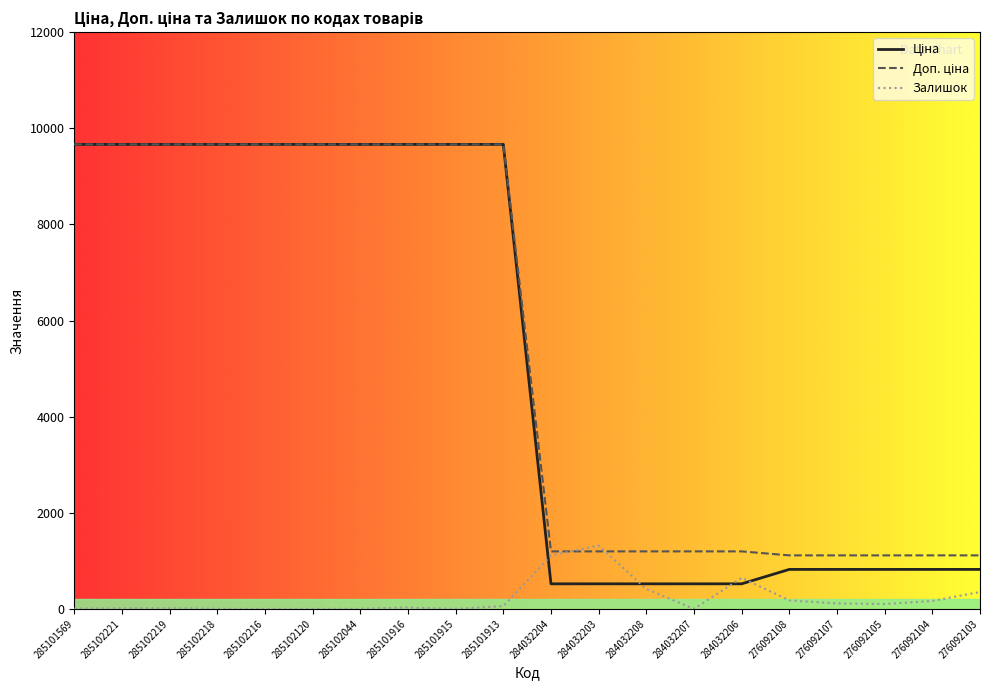

Is it true that Залишок equals 414.0 at 284032208?

True